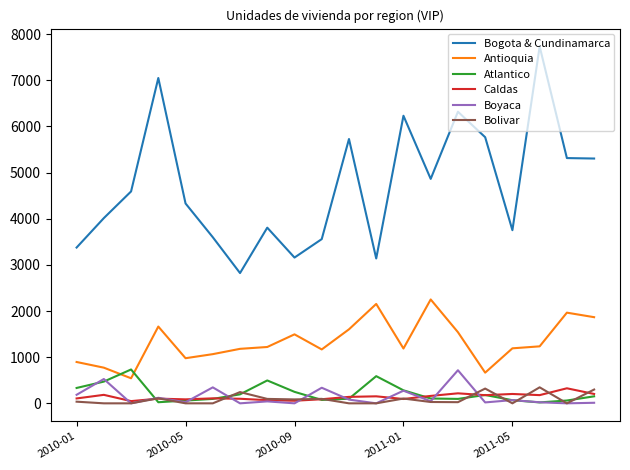

Which series has the largest total across all categories?

Bogota & Cundinamarca